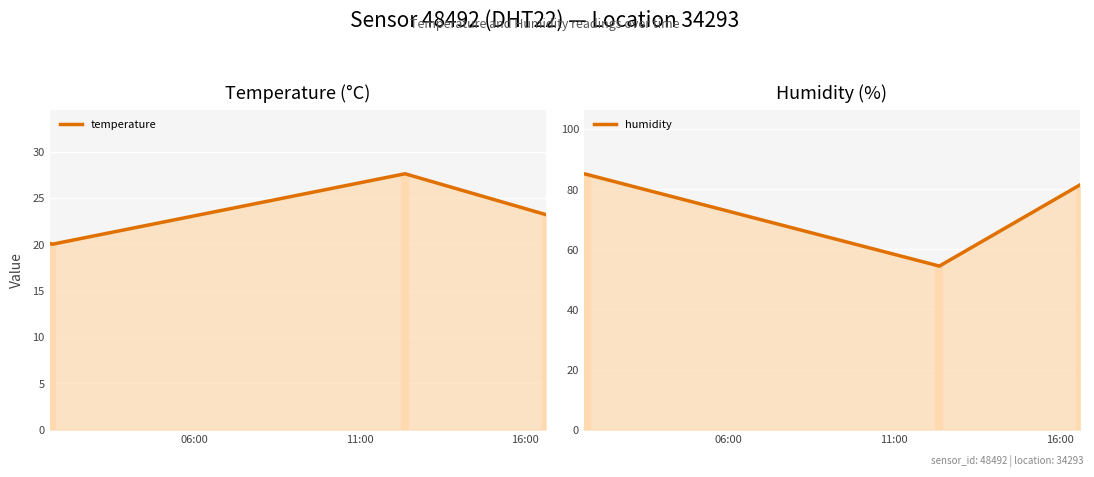

How many lines are shown in the chart?

2